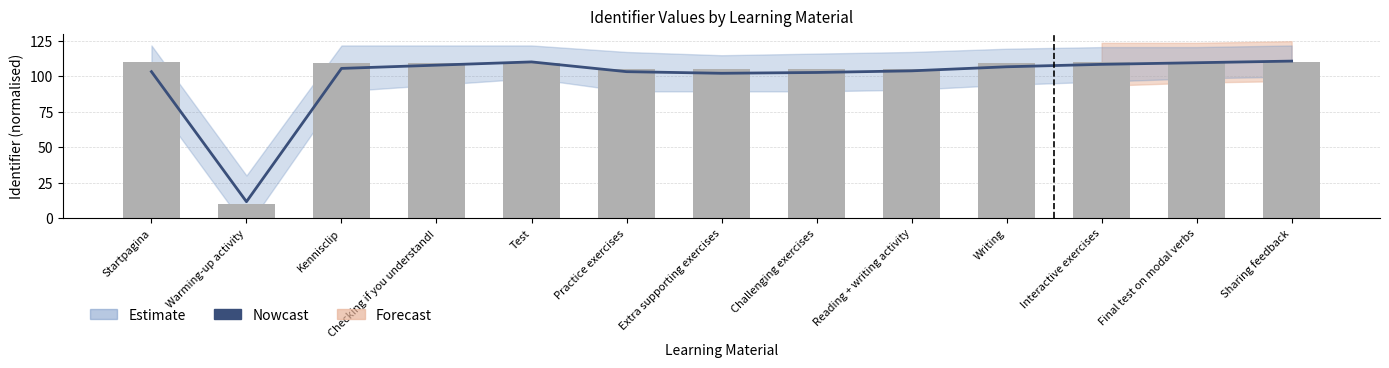

What is the difference between the maximum and minimum values in the Nowcast series?

99.1